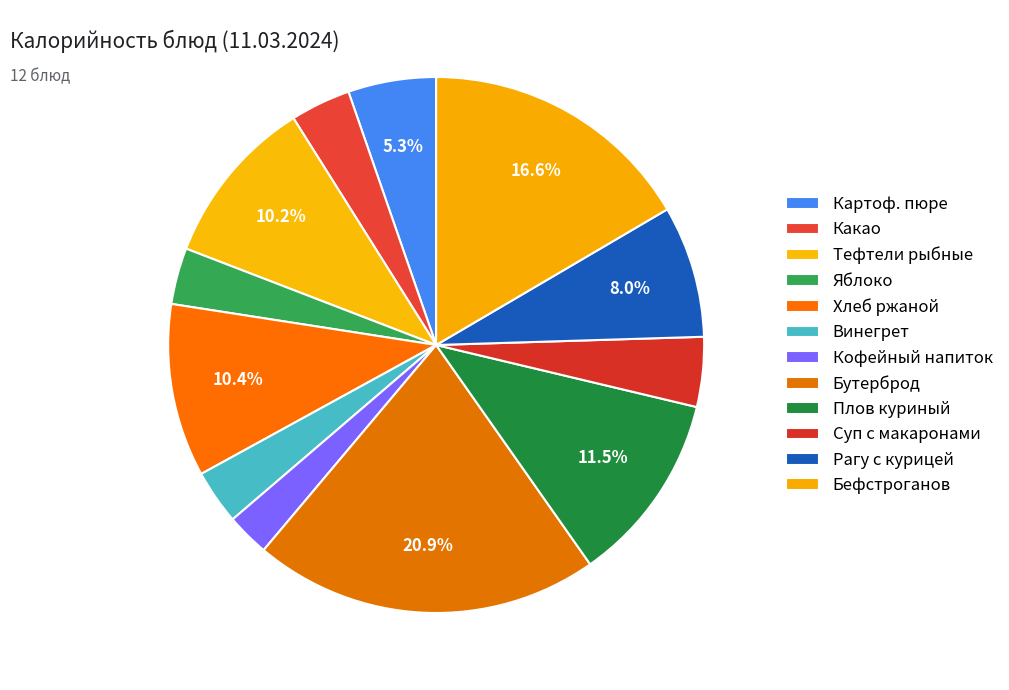

Does any single category account for the majority?

No